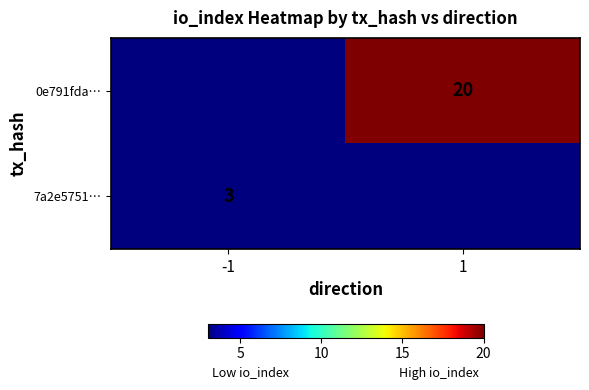

Is it true that 7a2e5751… equals 1 at -1?

False